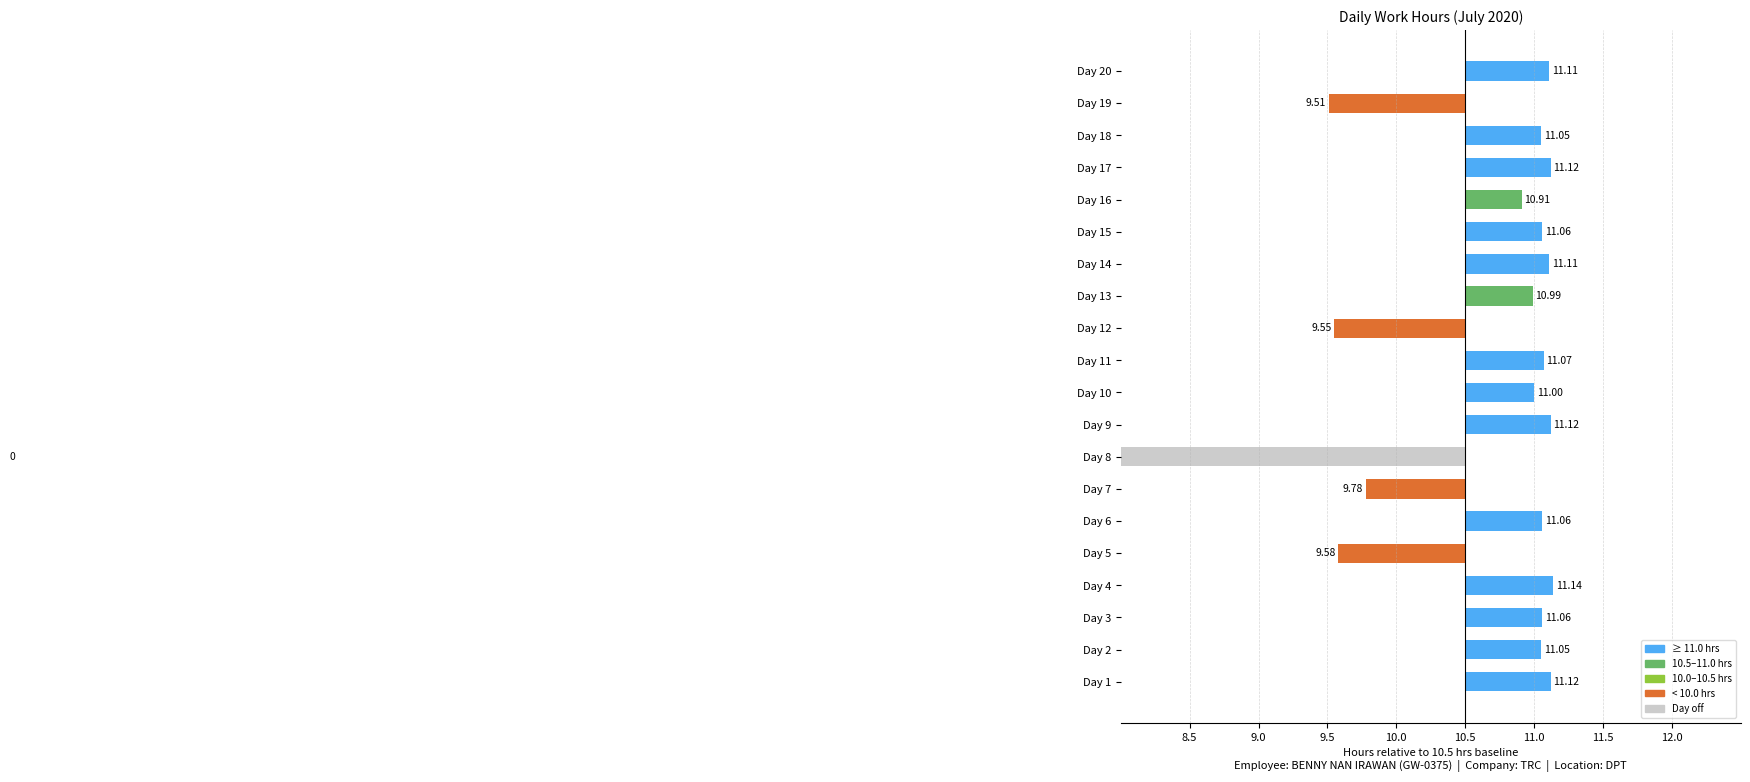

Is it true that the value at Day 2 is 0.6?

True